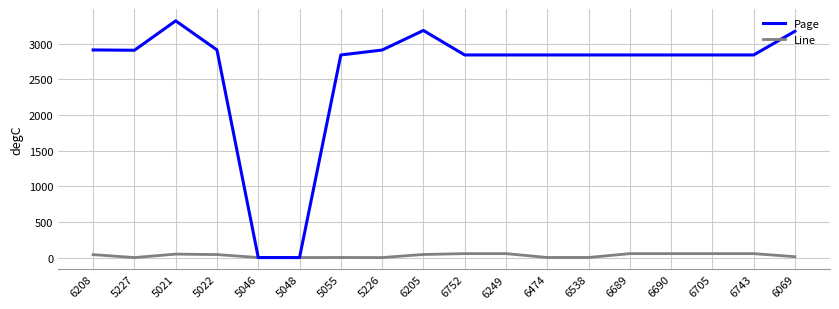

In Page, how many points are higher than both neighbors (excluding endpoints)?

2